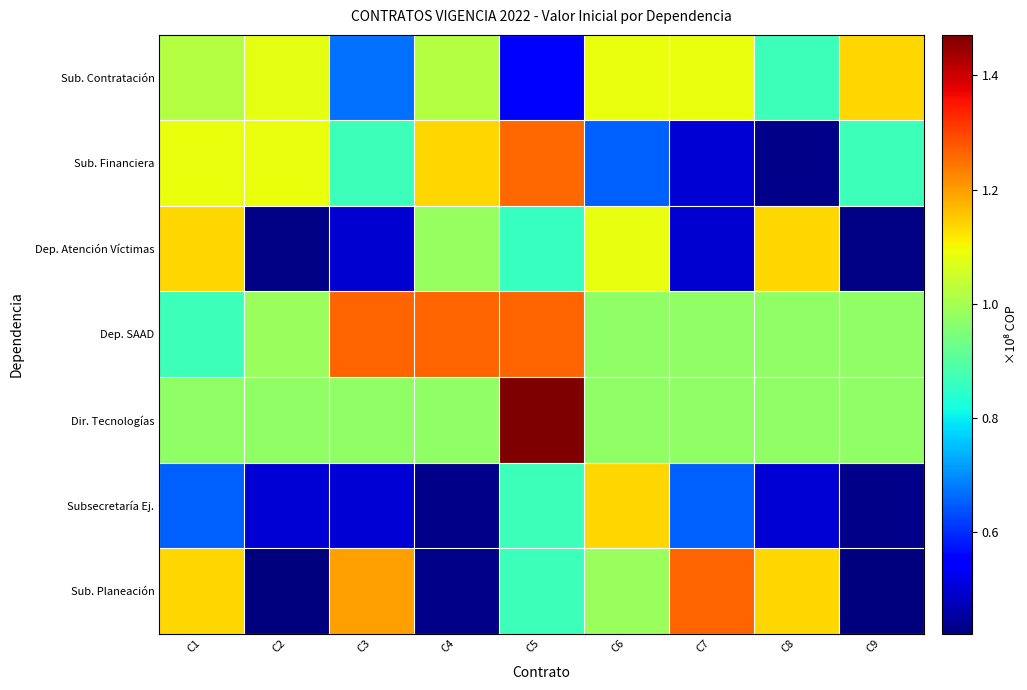

Reading right to left, what are all the values shown in this chart?

Sub. Contratación: C9=113539676	C8=86496775	C7=108985949	C6=108985949	C5=54000000	C4=102000000	C3=67200000	C2=108000000	C1=102000000
Sub. Financiera: C9=86737716	C8=43368840	C7=50168129	C6=65391557	C5=125933533	C4=113539676	C3=86496775	C2=108985949	C1=108985949
Dep. Atención Víctimas: C9=43007433	C8=113539676	C7=49888641	C6=108378785	C5=86014899	C4=98056987	C3=49888641	C2=43007433	C1=113539676
Dep. SAAD: C9=97507649	C8=97507649	C7=97507649	C6=97507649	C5=126285302	C4=126285302	C3=126285302	C2=98606325	C1=86496775
Dir. Tecnologías: C9=97507649	C8=97507649	C7=97507649	C6=97507649	C5=147078806	C4=97507649	C3=97507649	C2=97507649	C1=97507649
Subsecretaría Ej.: C9=43368840	C8=50168129	C7=65391557	C6=113539676	C5=86737716	C4=43368840	C3=50168129	C2=50168129	C1=65391557
Sub. Planeación: C9=42284619	C8=113539676	C7=126285302	C6=98606325	C5=86496775	C4=43368840	C3=119698068	C2=42284619	C1=113539676